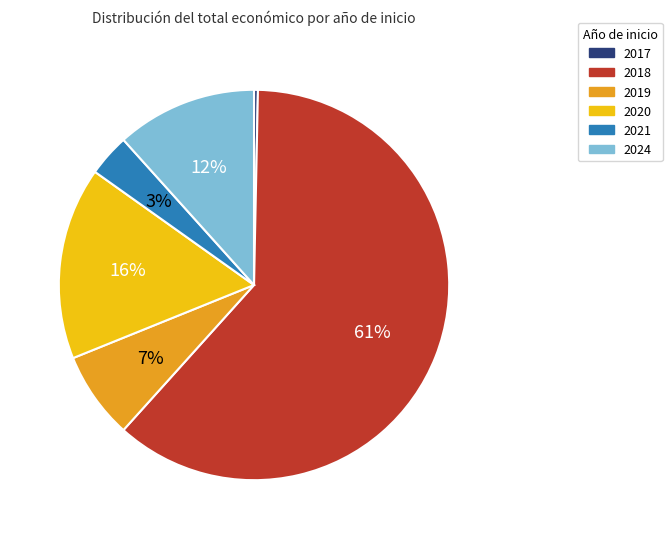

To the nearest percent, what is the average slice percentage?

17%